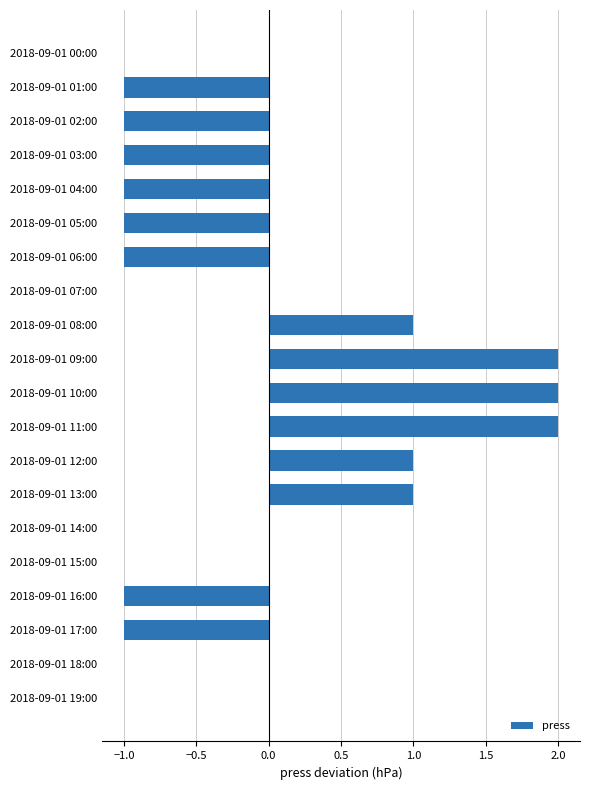

True or false: the data shows -2 at 2018-09-01 06:00.

False